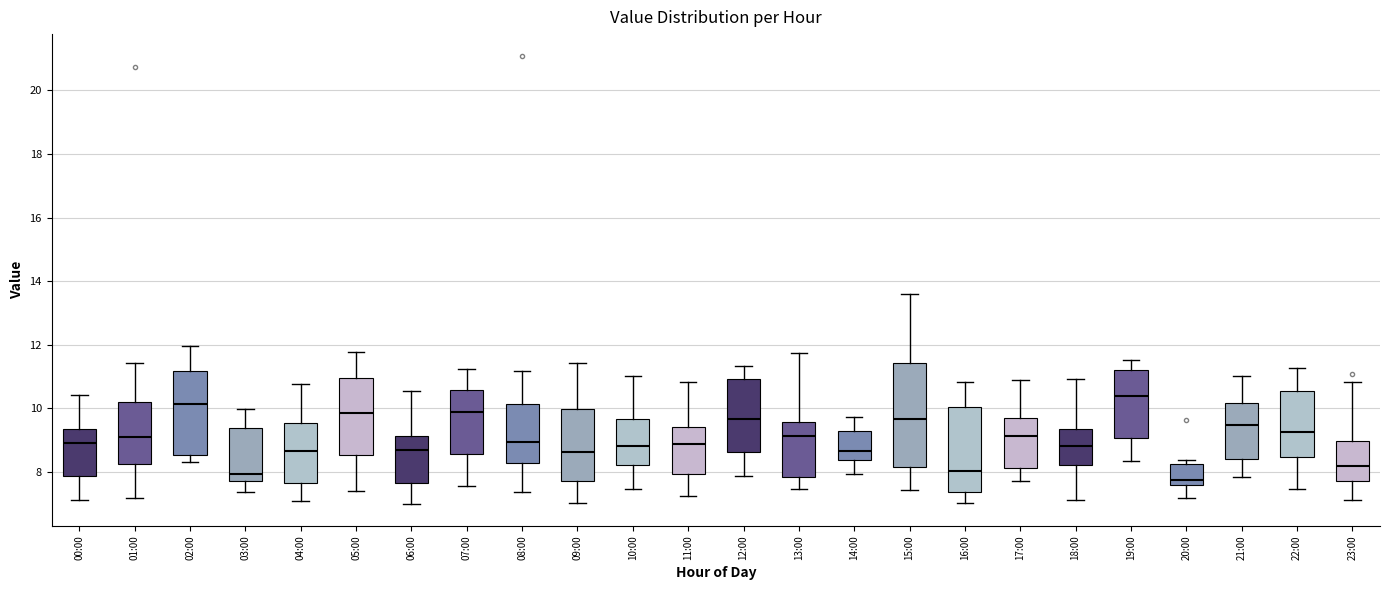

Comparing the boxes themselves (not the whiskers), which one is the tallest?

15:00